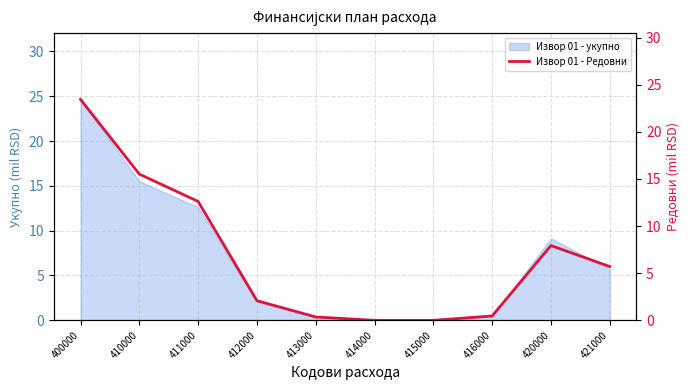

List the labels in order of value, largest first.

400000, 410000, 411000, 420000, 421000, 412000, 416000, 413000, 414000, 415000